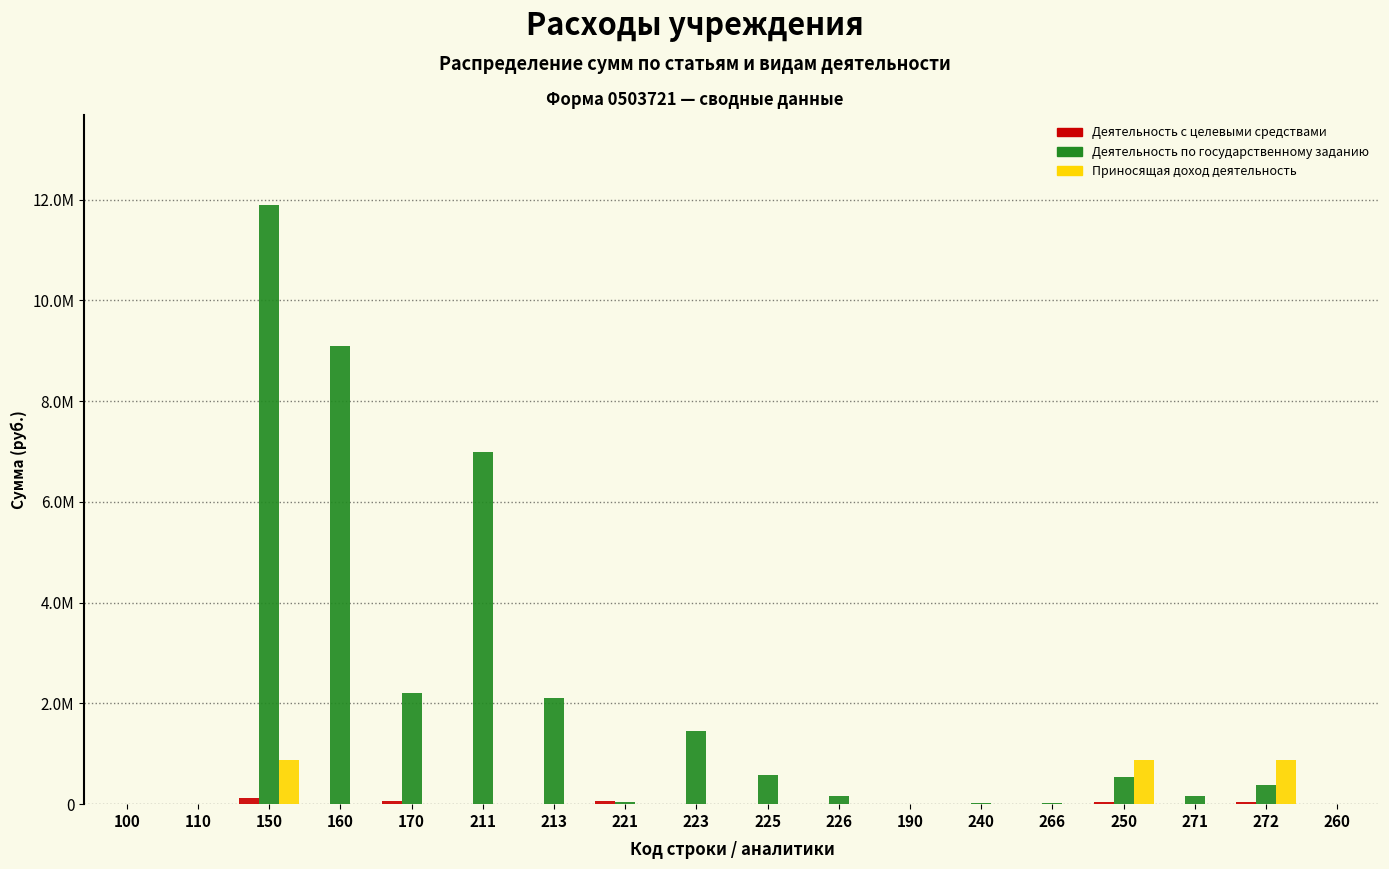

Are the bars grouped side by side (vs. stacked)?

Yes